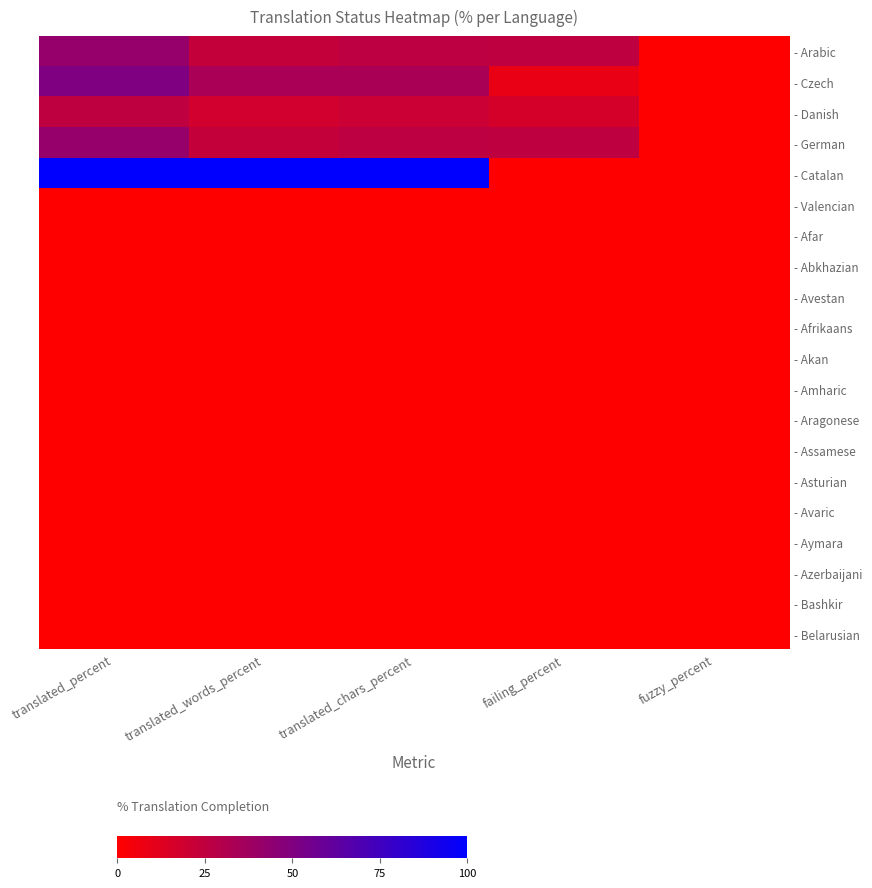

Rank the series by their maximum value, from lowest to highest.

- Valencian, - Afar, - Abkhazian, - Avestan, - Afrikaans, - Akan, - Amharic, - Aragonese, - Assamese, - Asturian, - Avaric, - Aymara, - Azerbaijani, - Bashkir, - Belarusian, - Danish, - Arabic, - German, - Czech, - Catalan